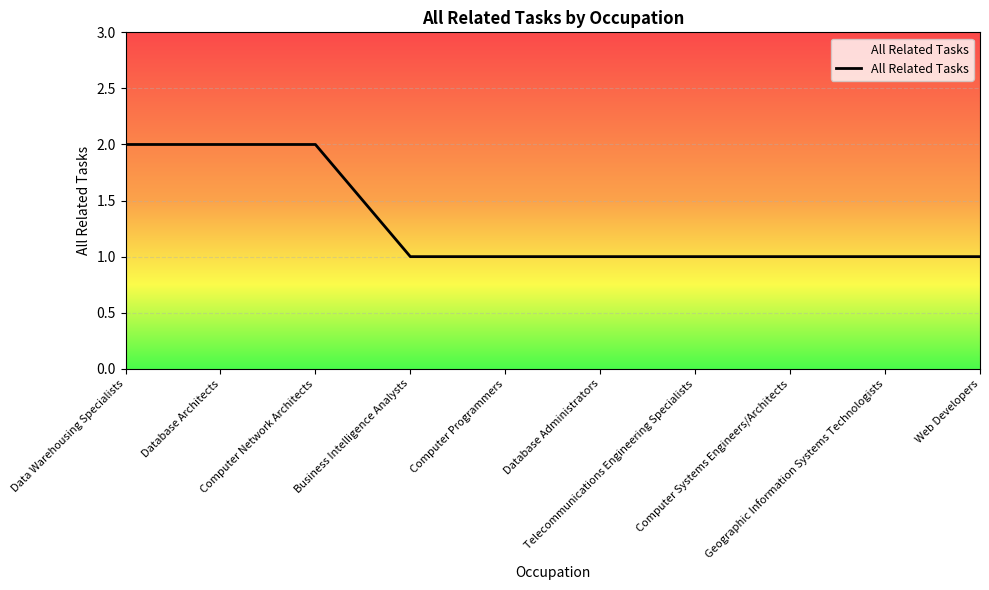

Is this an area chart (filled region under the line)?

Yes